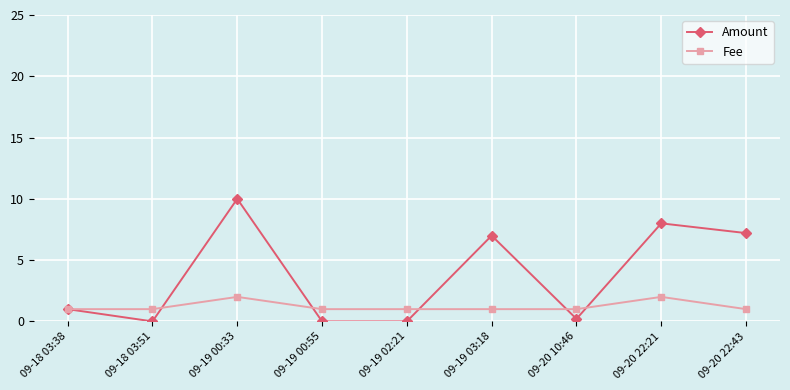

What is the difference between the maximum and second lowest values in the Amount series?

10.0